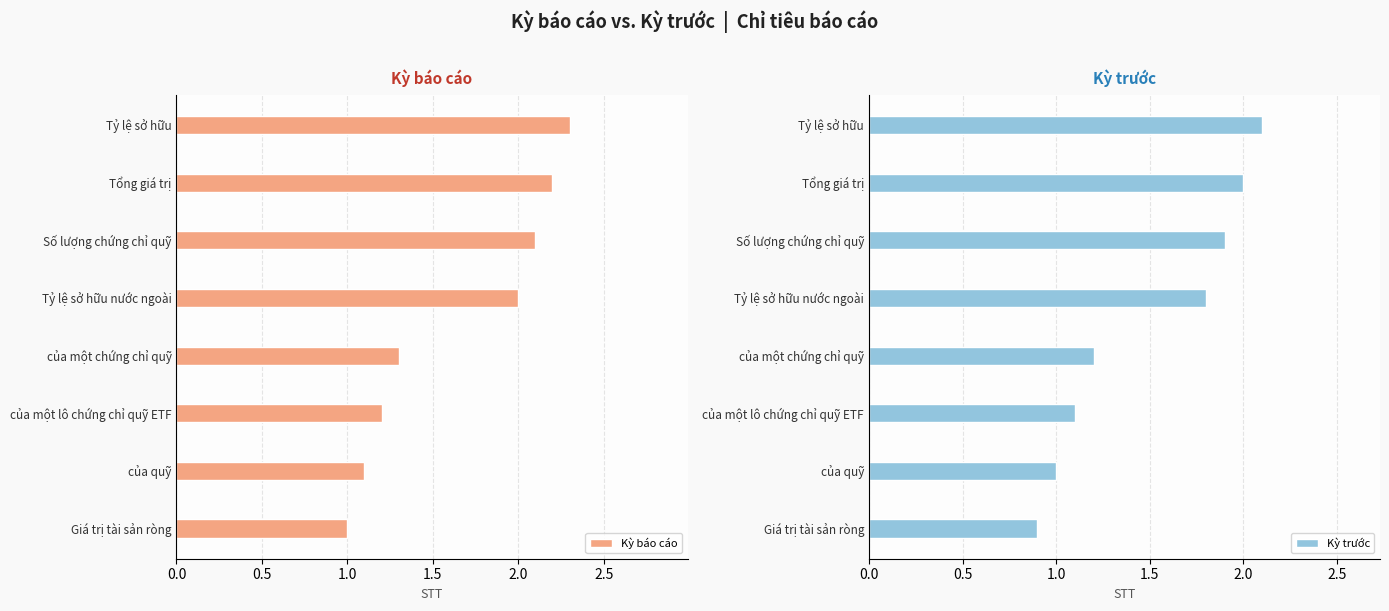

The value of Kỳ báo cáo at Giá trị tài sản ròng is 1.6. True or false?

False